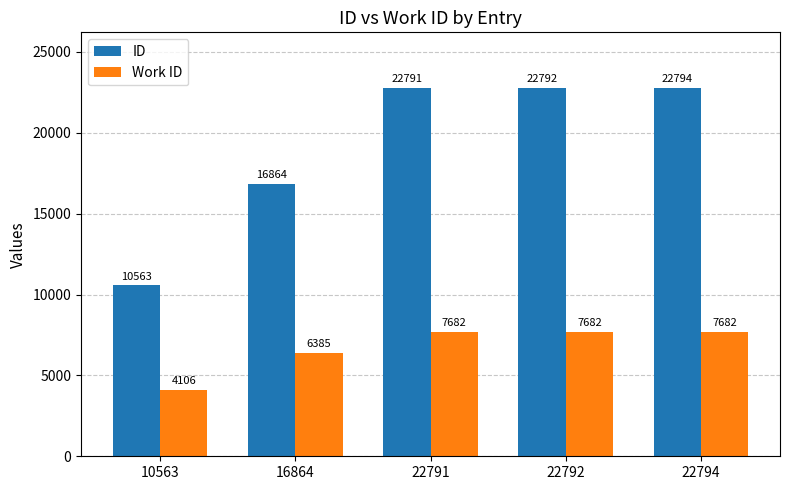

What is the maximum value for ID?

22794